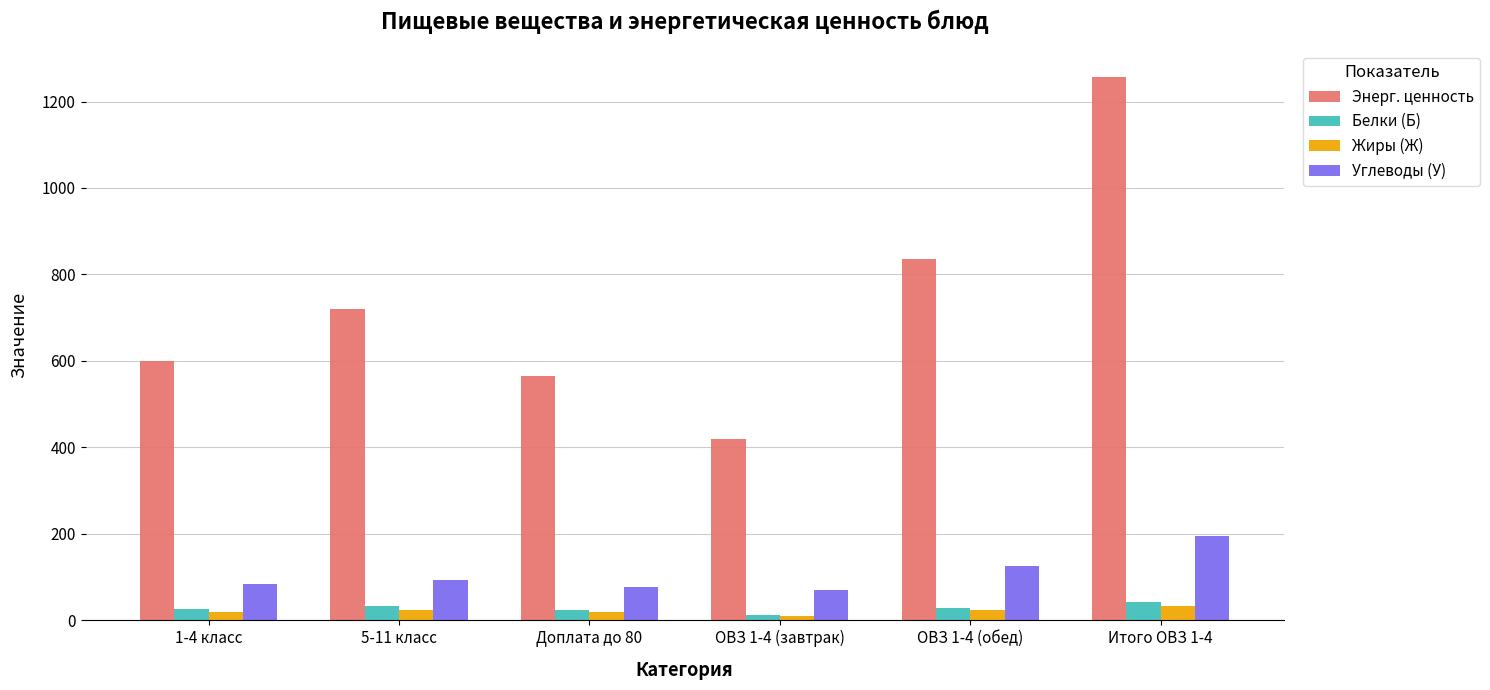

What is the label of the 6th bar from the left?

Итого ОВЗ 1-4